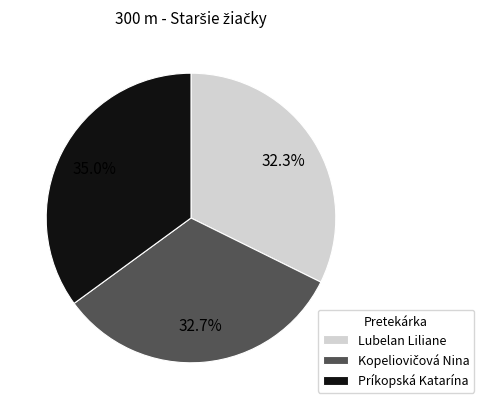

Which slice is the largest?

Príkopská Katarína